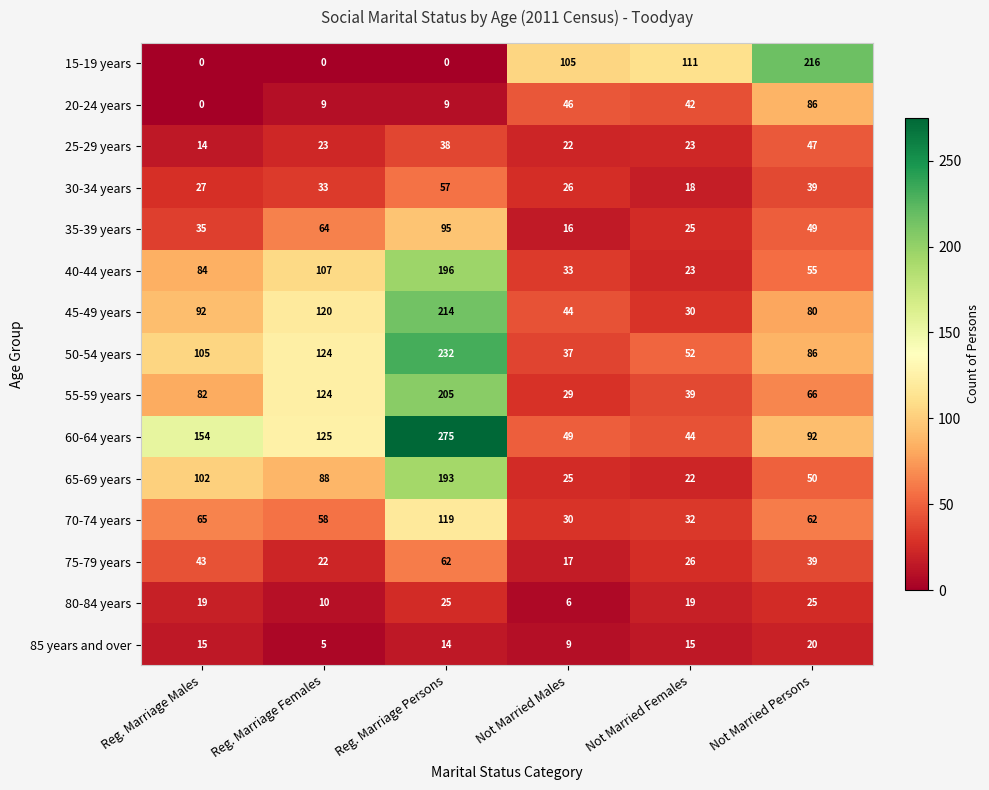

Which series has the largest total across all categories?

60-64 years